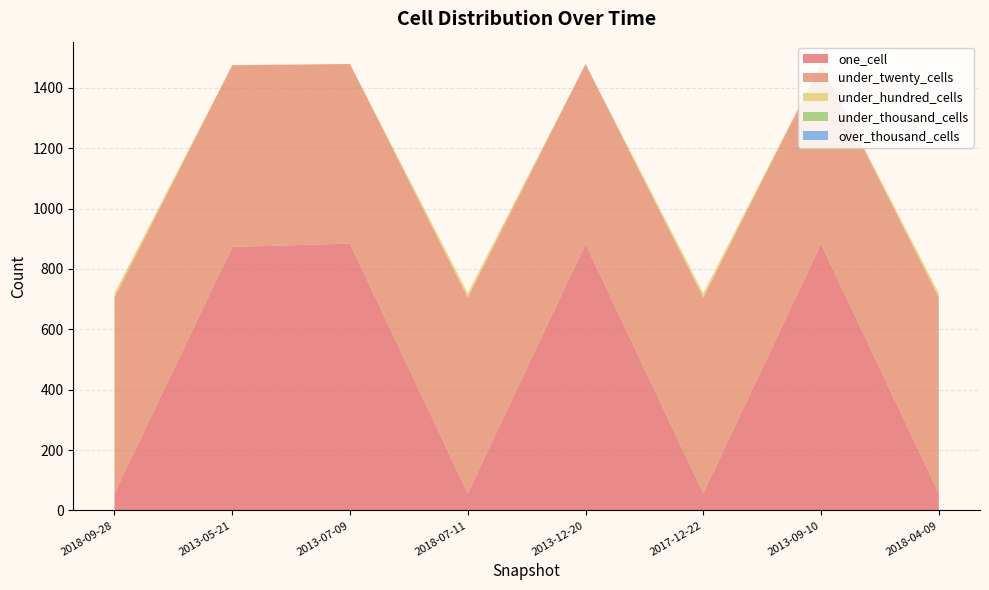

Reading left to right, extract all data points from this chart.

one_cell: 2018-09-28=57	2013-05-21=873	2013-07-09=884	2018-07-11=57	2013-12-20=883	2017-12-22=57	2013-09-10=883	2018-04-09=57
under_twenty_cells: 2018-09-28=649	2013-05-21=602	2013-07-09=595	2018-07-11=649	2013-12-20=596	2017-12-22=649	2013-09-10=596	2018-04-09=649
under_hundred_cells: 2018-09-28=14	2013-05-21=0	2013-07-09=0	2018-07-11=14	2013-12-20=0	2017-12-22=14	2013-09-10=0	2018-04-09=14
under_thousand_cells: 2018-09-28=0	2013-05-21=0	2013-07-09=0	2018-07-11=0	2013-12-20=0	2017-12-22=0	2013-09-10=0	2018-04-09=0
over_thousand_cells: 2018-09-28=0	2013-05-21=0	2013-07-09=0	2018-07-11=0	2013-12-20=0	2017-12-22=0	2013-09-10=0	2018-04-09=0